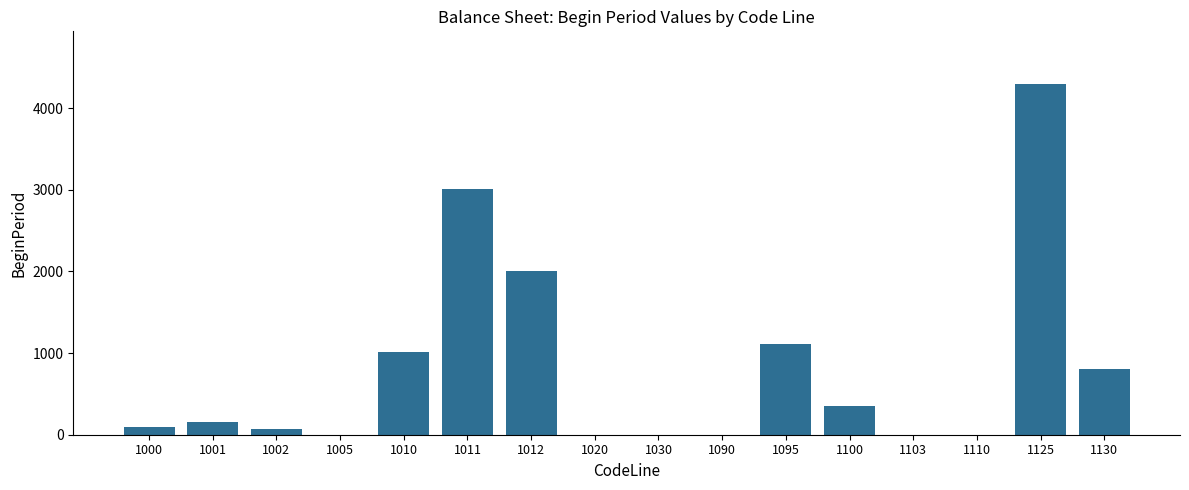

Count the number of data series in this chart.

1